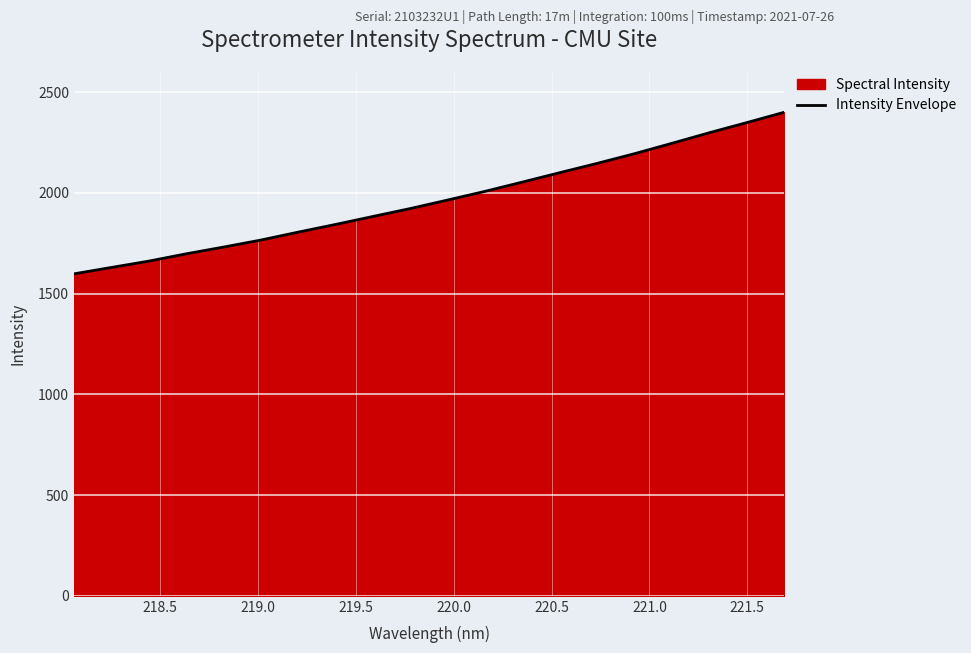

What is the difference between the maximum and minimum values?

802.3